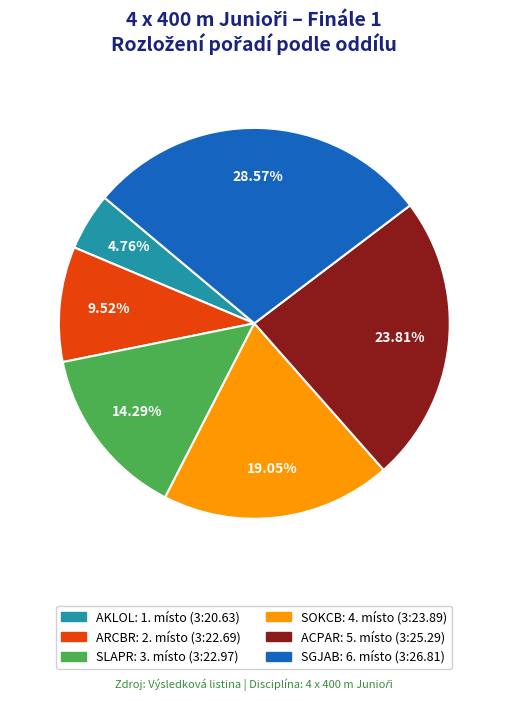

How many slices are in this pie chart?

6